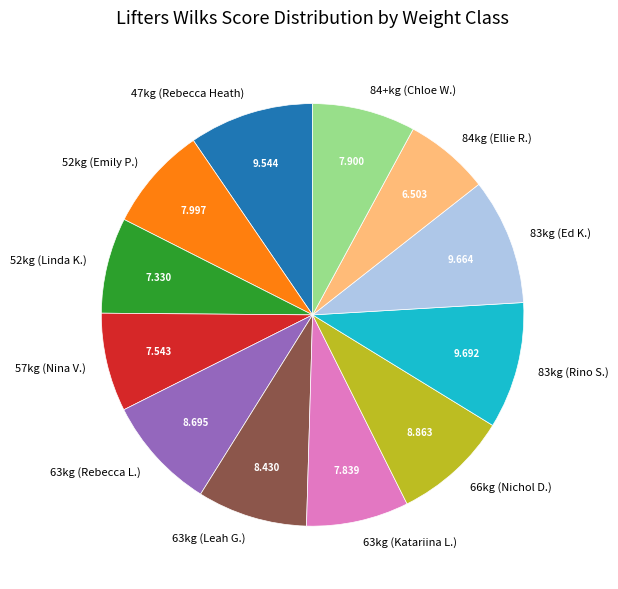

Is the sum of 84kg (Ellie R.) and 52kg (Linda K.) greater than half?

No